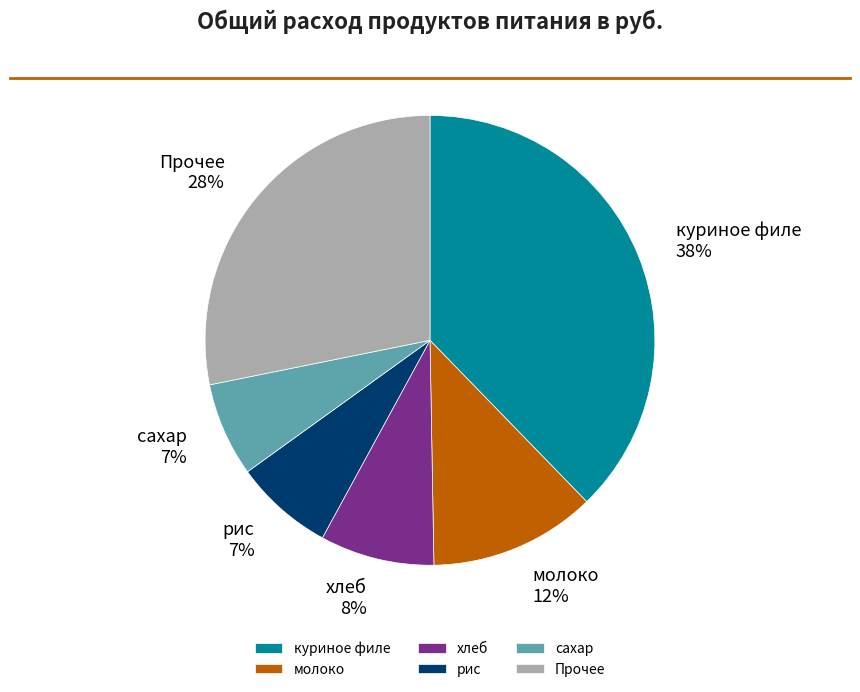

Do хлеб 8% and молоко 12% together represent more than half of the pie?

No